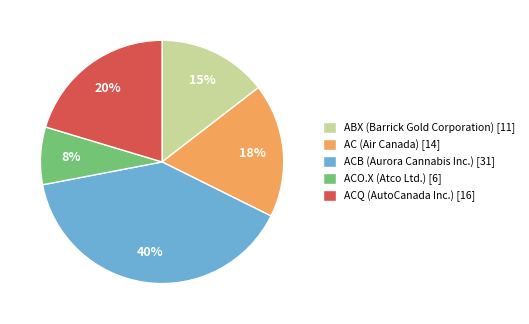

What percentage is the AC (Air Canada) slice, to the nearest percent?

18%